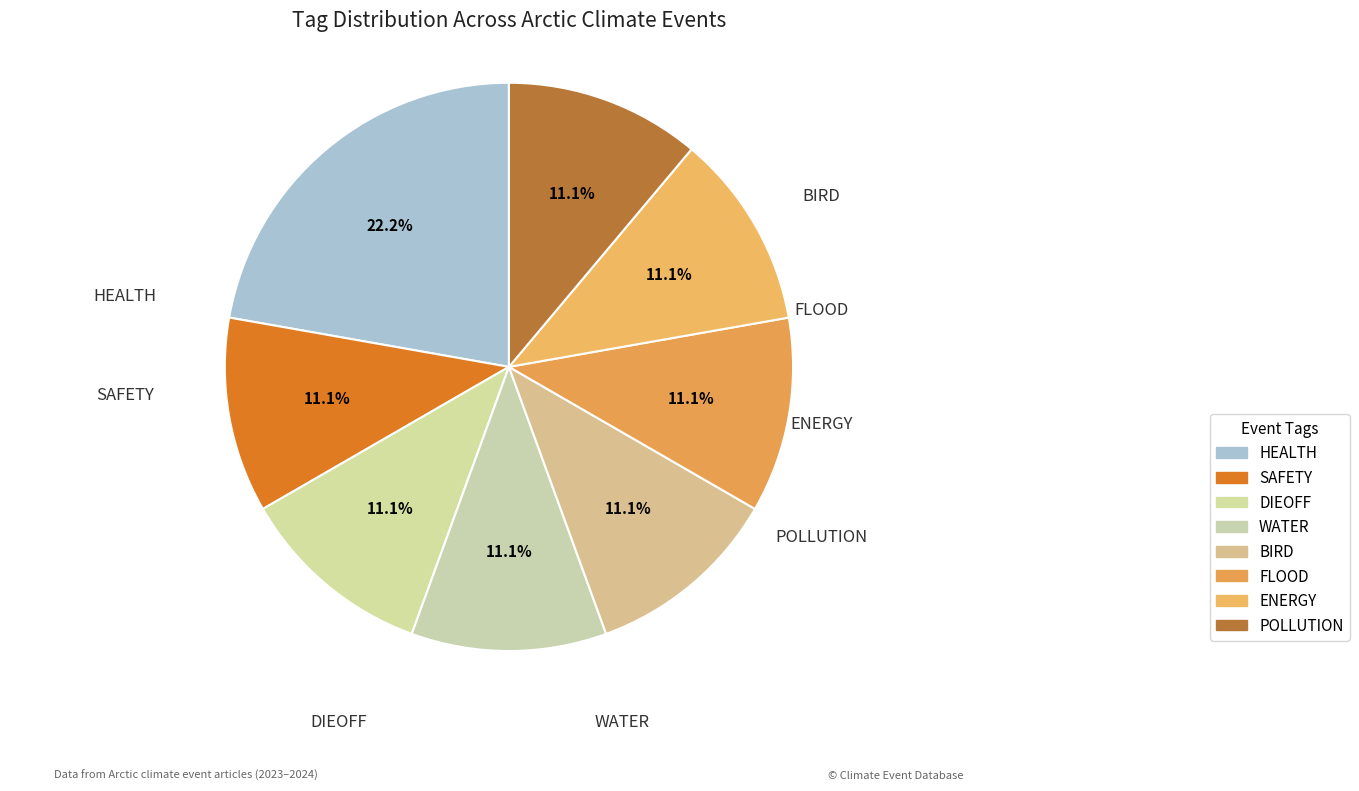

How many slices are in this pie chart?

8